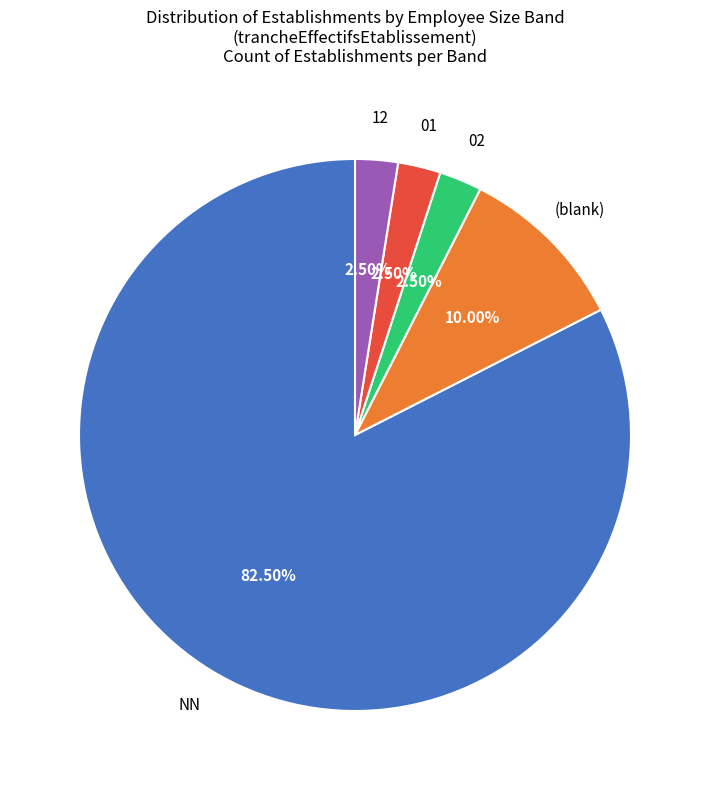

Is there a majority slice in this chart?

Yes